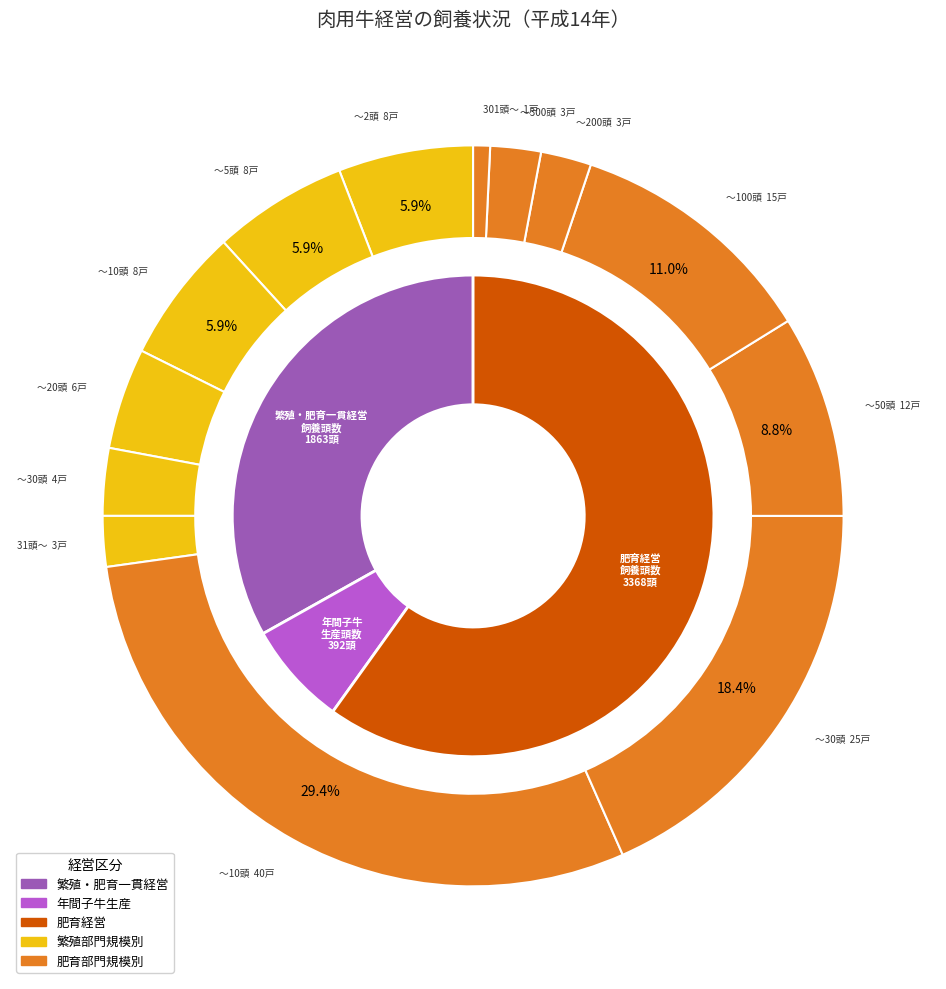

To the nearest percent, what is the average slice percentage?

14%